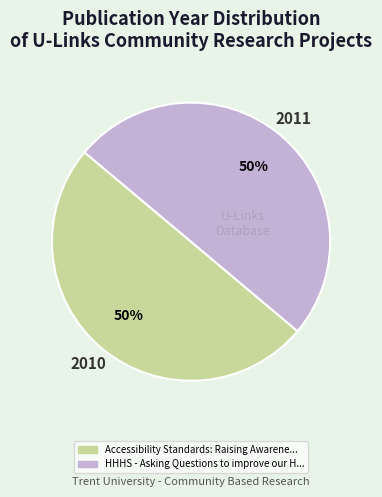

To the nearest percent, what is the average slice percentage?

50%